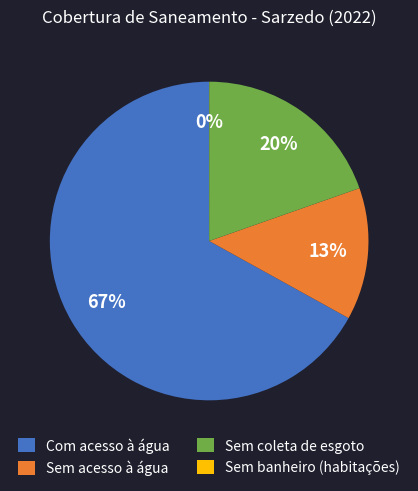

What is the largest slice in the pie chart?

Com acesso à água